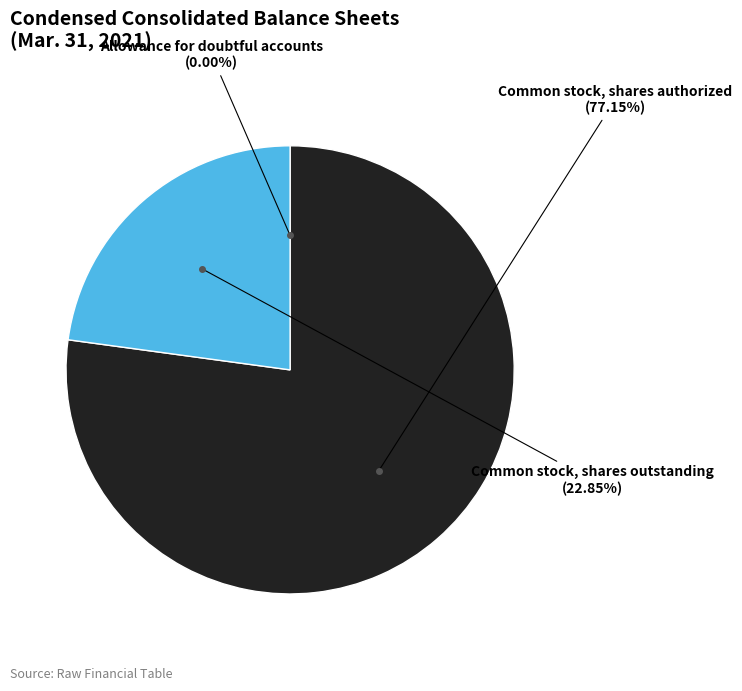

Which slice is the largest?

Common stock, shares authorized